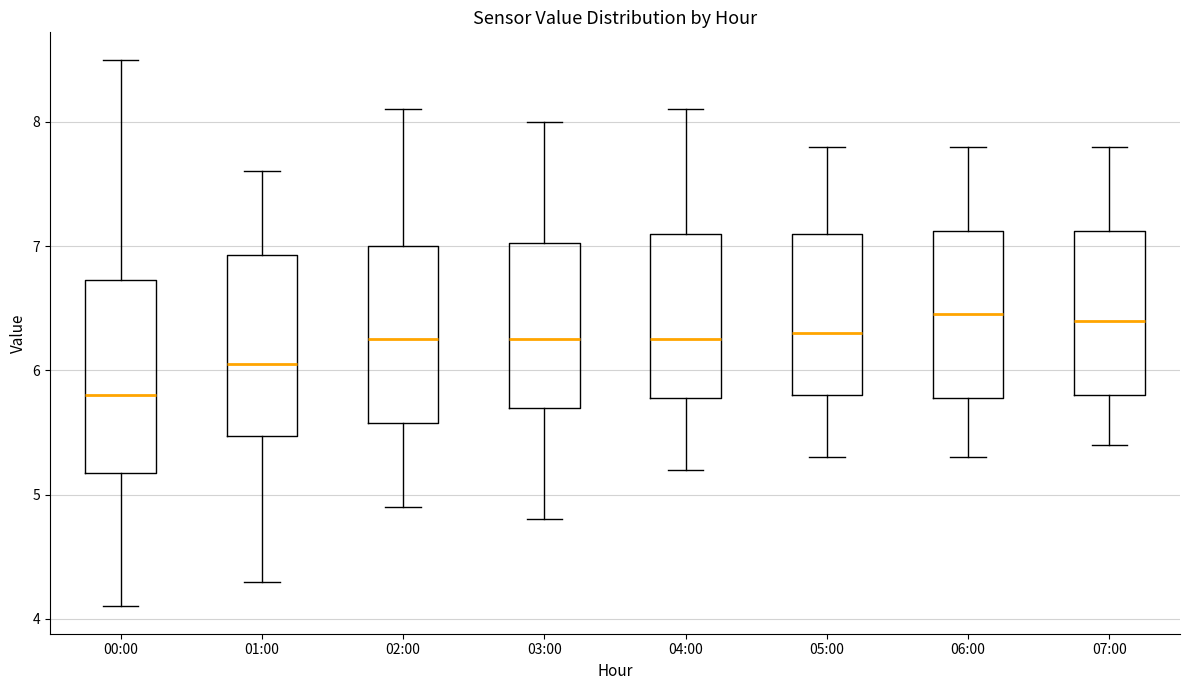

Reading left to right, transcribe this box plot: for each box, give where its median line is, the range the box spans, and where its two whiskers end, as read against the y-axis. The values are not printed on the chart, so give them approximately, as read against the axis.

00:00: median 5.8, box 5.2 to 6.7, whiskers 4.1 to 8.5
01:00: median 6.1, box 5.5 to 6.9, whiskers 4.3 to 7.6
02:00: median 6.3, box 5.6 to 7.0, whiskers 4.9 to 8.1
03:00: median 6.3, box 5.7 to 7.0, whiskers 4.8 to 8.0
04:00: median 6.3, box 5.8 to 7.1, whiskers 5.2 to 8.1
05:00: median 6.3, box 5.8 to 7.1, whiskers 5.3 to 7.8
06:00: median 6.5, box 5.8 to 7.1, whiskers 5.3 to 7.8
07:00: median 6.4, box 5.8 to 7.1, whiskers 5.4 to 7.8